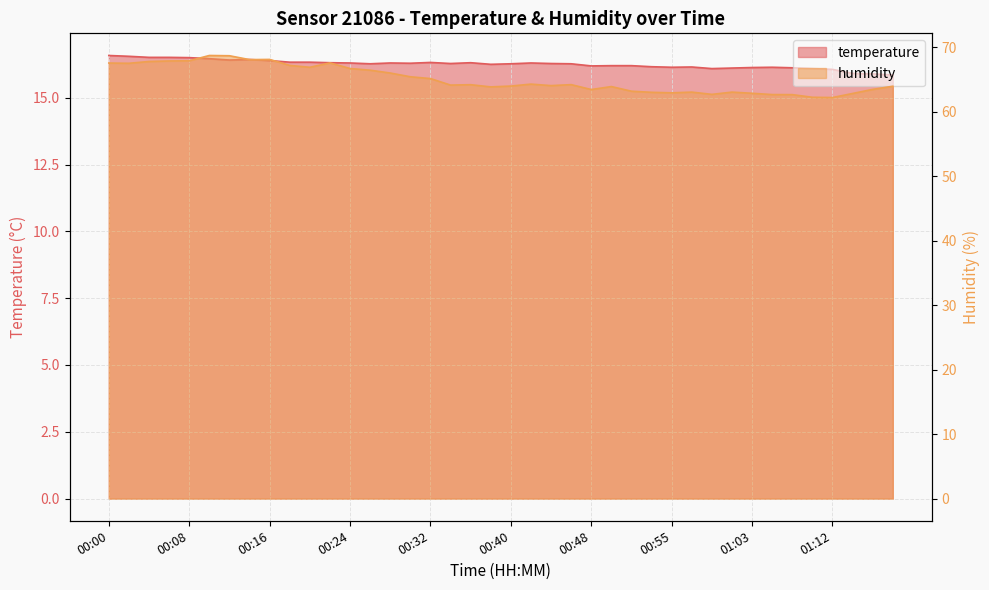

Count the number of categories in the chart.

40